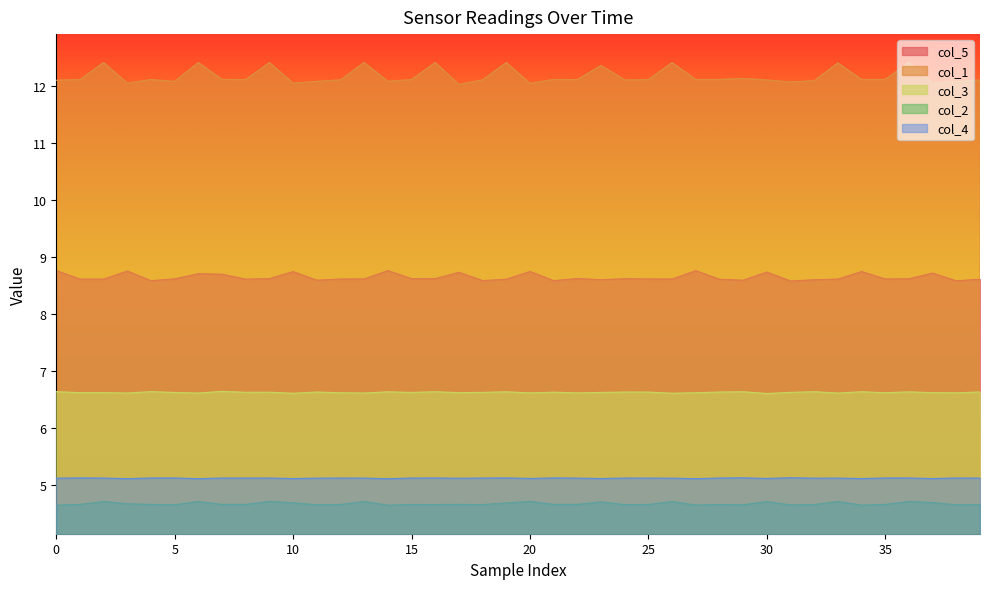

Is it true that col_3 equals 10.3 at 32?

False